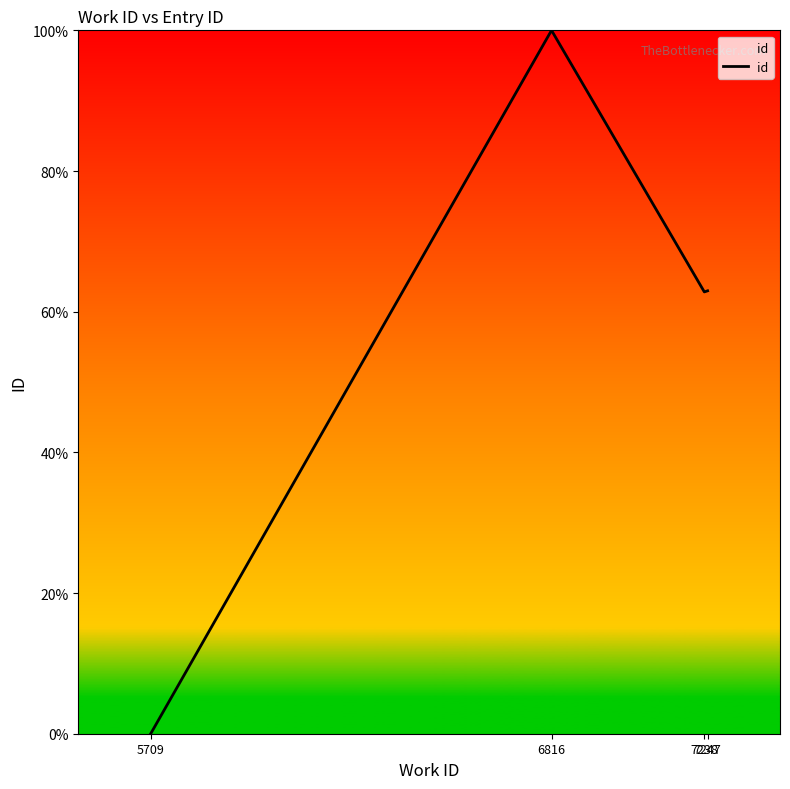

What is the difference between the values at 6816 and 7238?

37.2